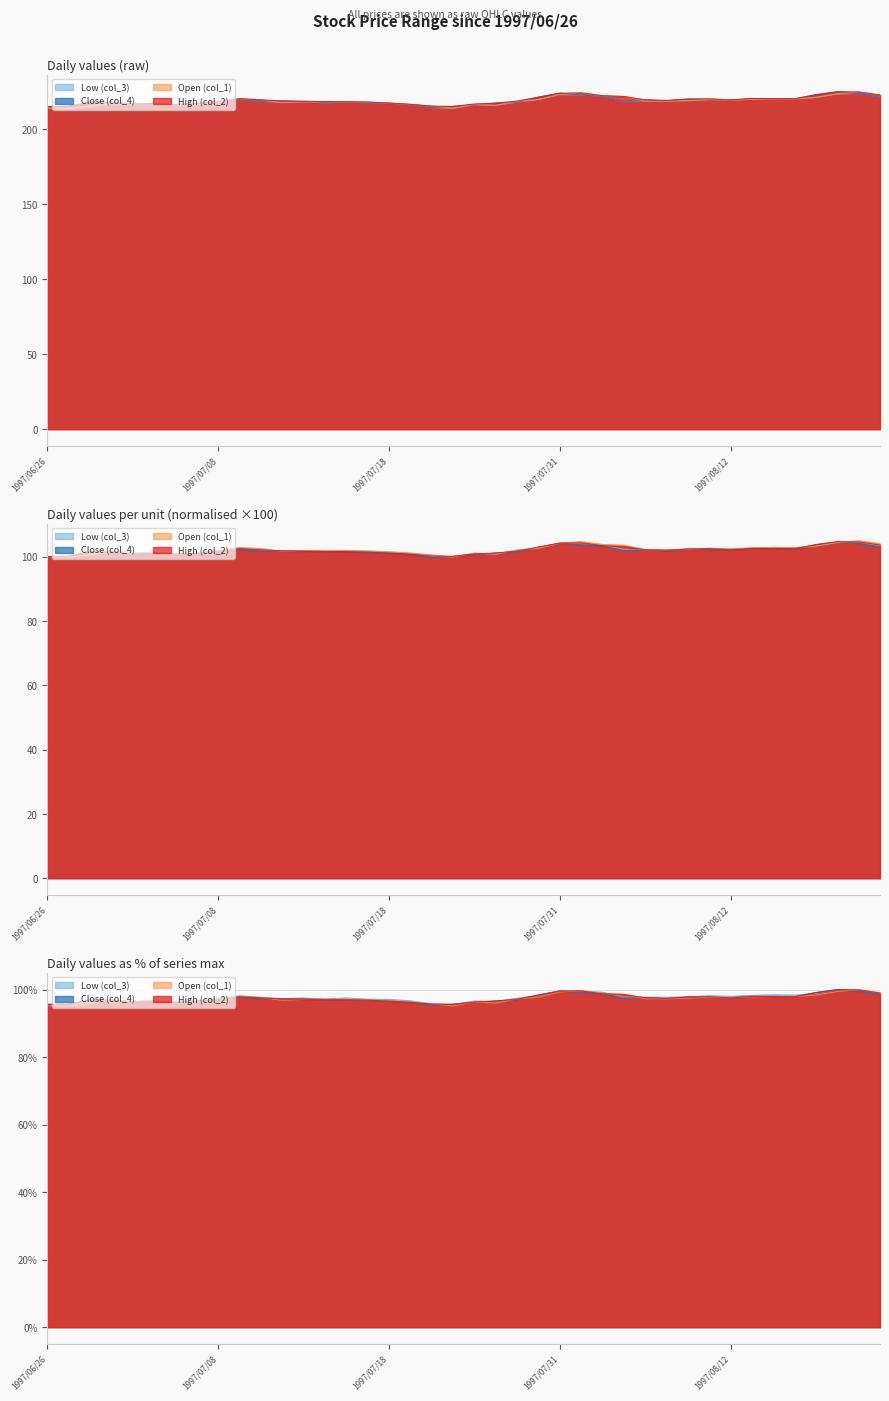

What is the label of the 16th point from the right?

1997/07/31